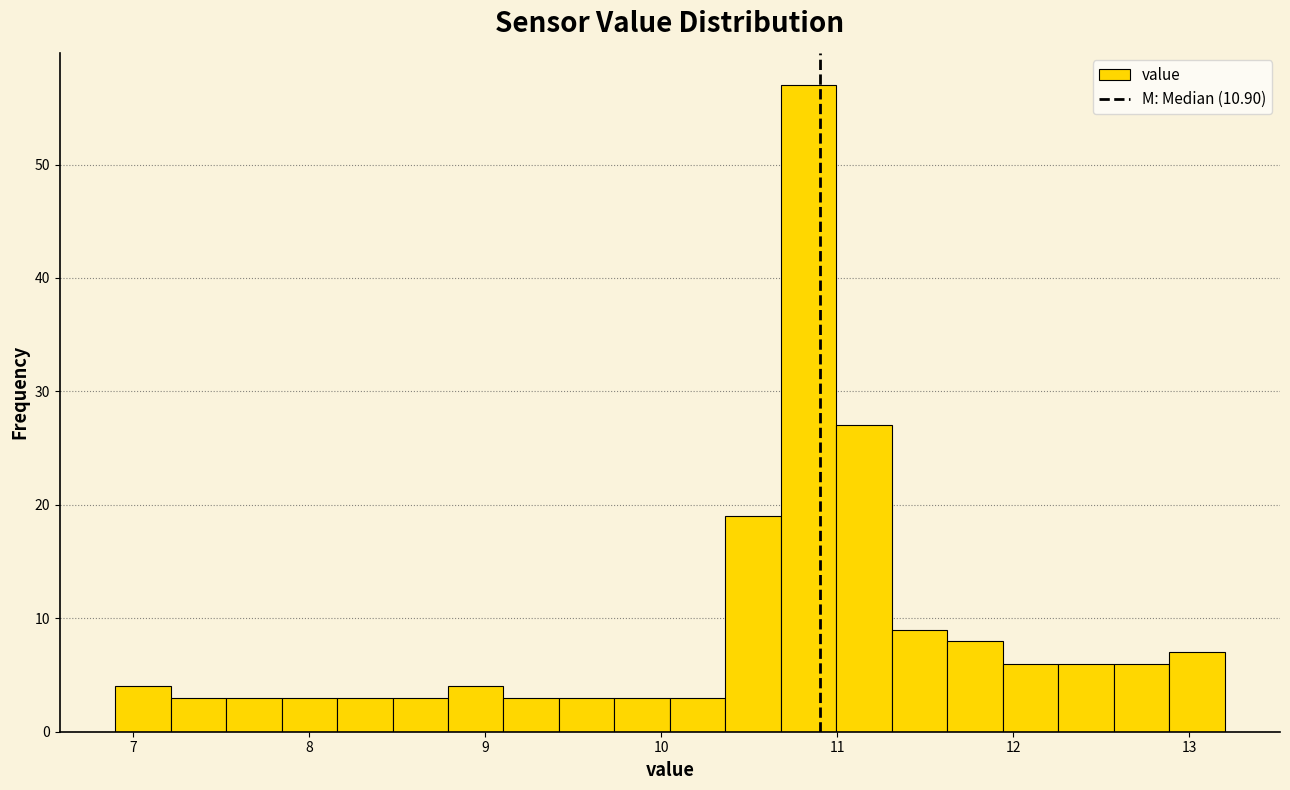

Around what value on the x-axis is the tallest bar? Give the approximate position of its centre, as read against the axis.

10.8